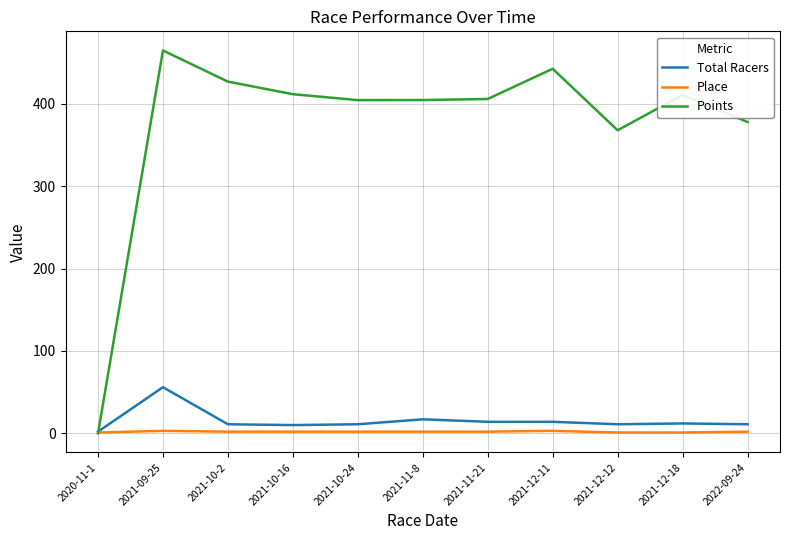

What is the difference between the Points values at 2021-12-18 and 2021-09-25?

54.0